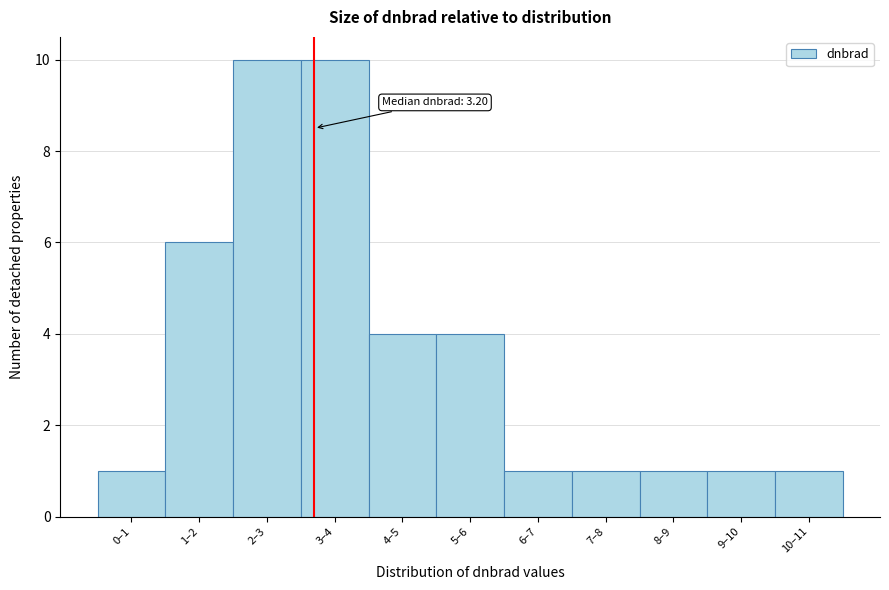

Reading left to right, list all the values displayed in this chart.

0–1=1	1–2=6	2–3=10	3–4=10	4–5=4	5–6=4	6–7=1	7–8=1	8–9=1	9–10=1	10–11=1